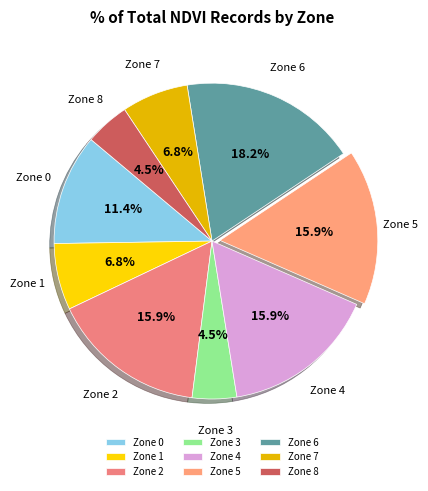

How many segments does this pie chart have?

9